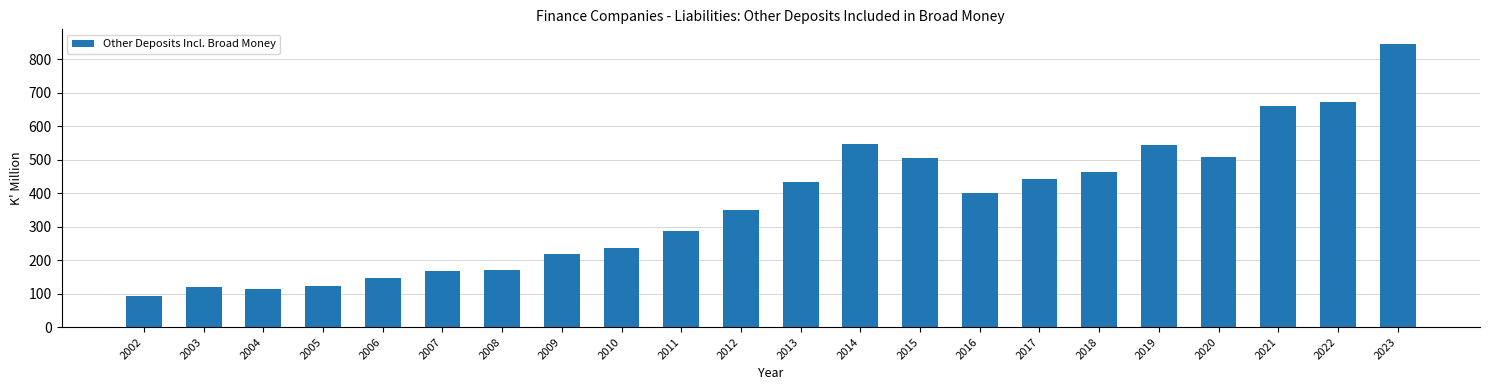

Which category has the lowest value across all series?

2002